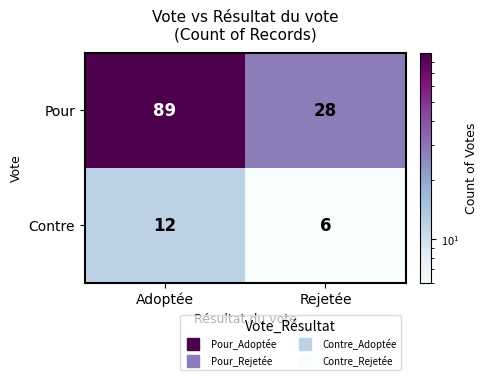

At how many categories does at least one series exceed 7?

2